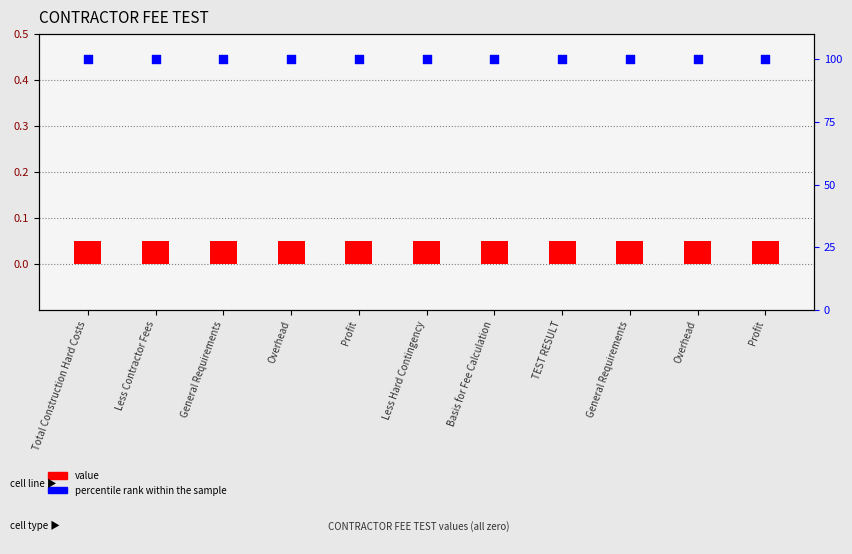

Is the value of percentile rank within the sample at Profit greater than the value of value at Less Contractor Fees?

Yes